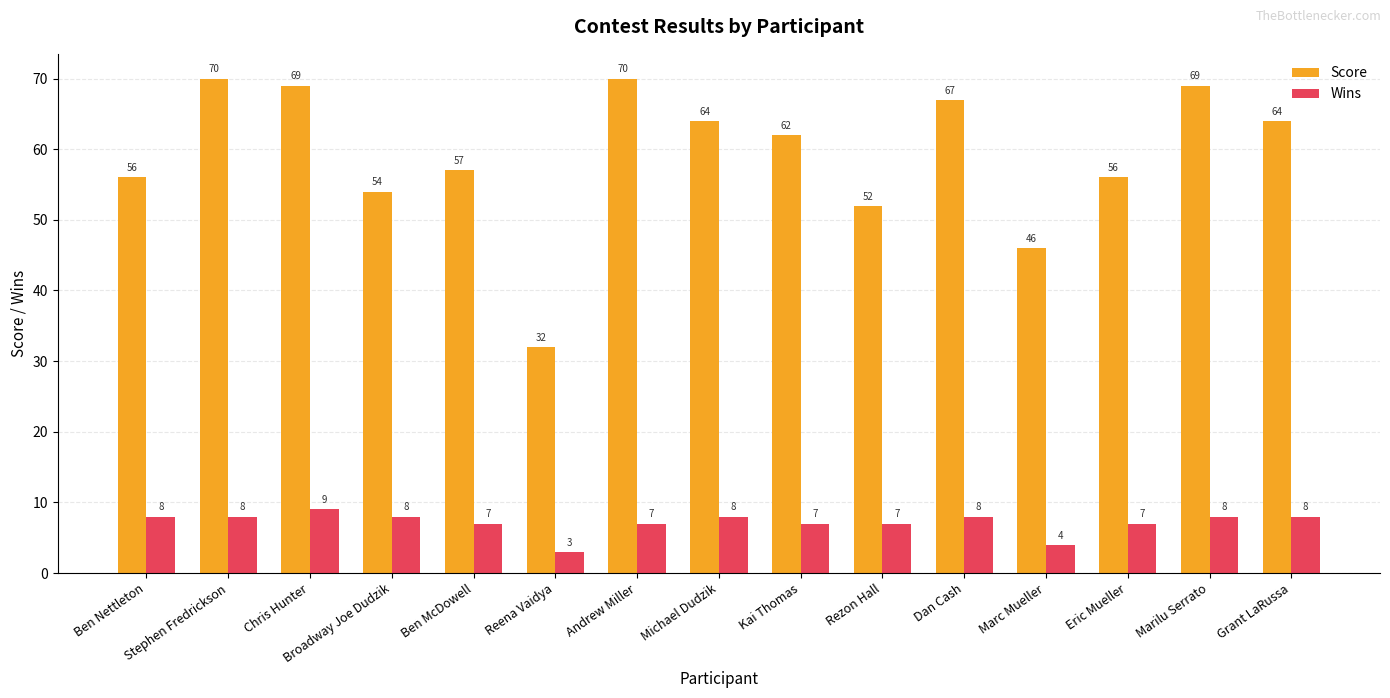

What is the total value across all series at Chris Hunter?

78